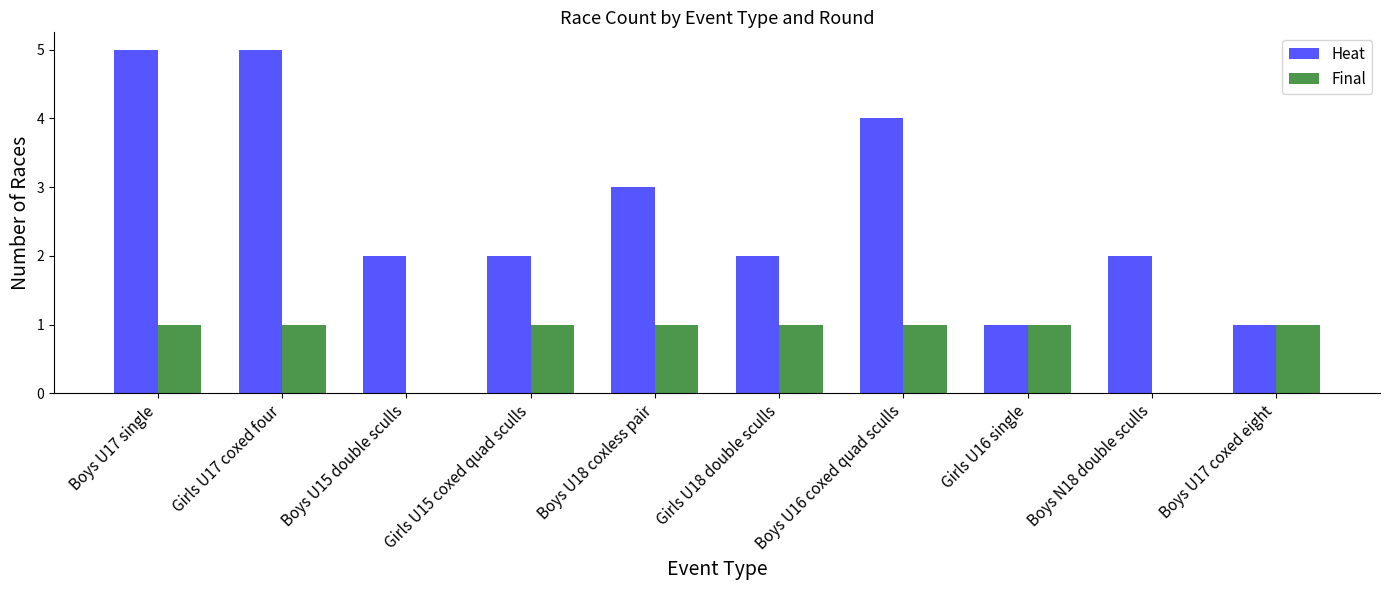

The Heat series shows 2 at Girls U16 single. True or false?

False